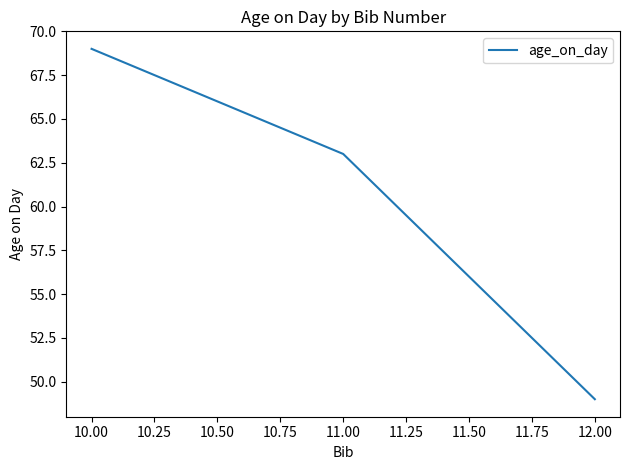

Reading left to right, extract all data points from this chart.

69	63	49